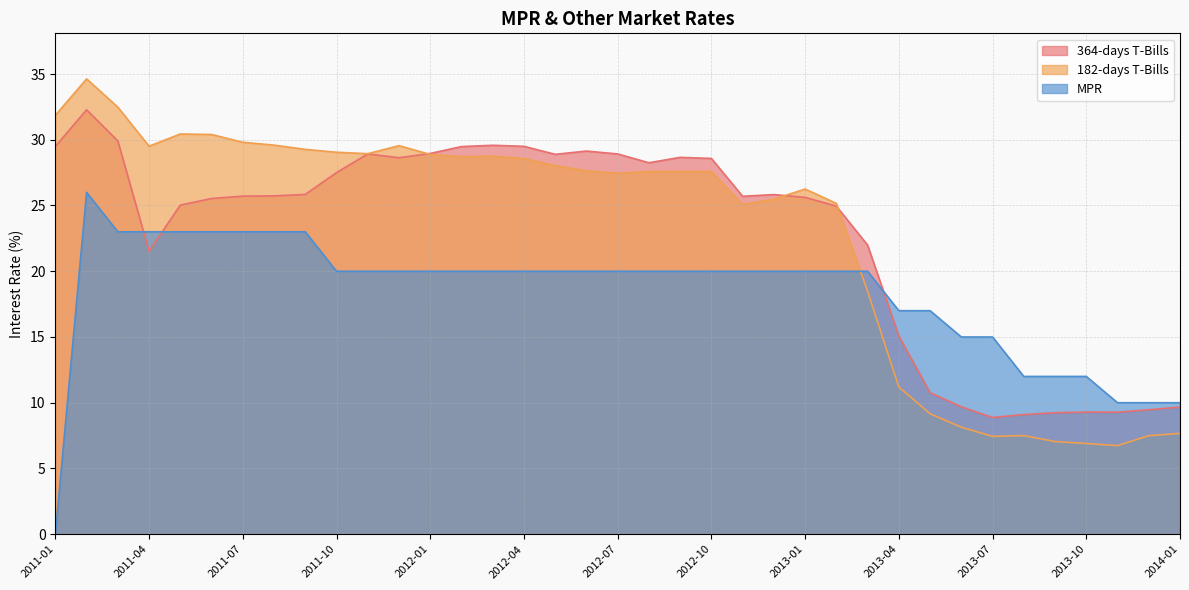

Where is the first local minimum for 364-days T-Bills?

2011-04